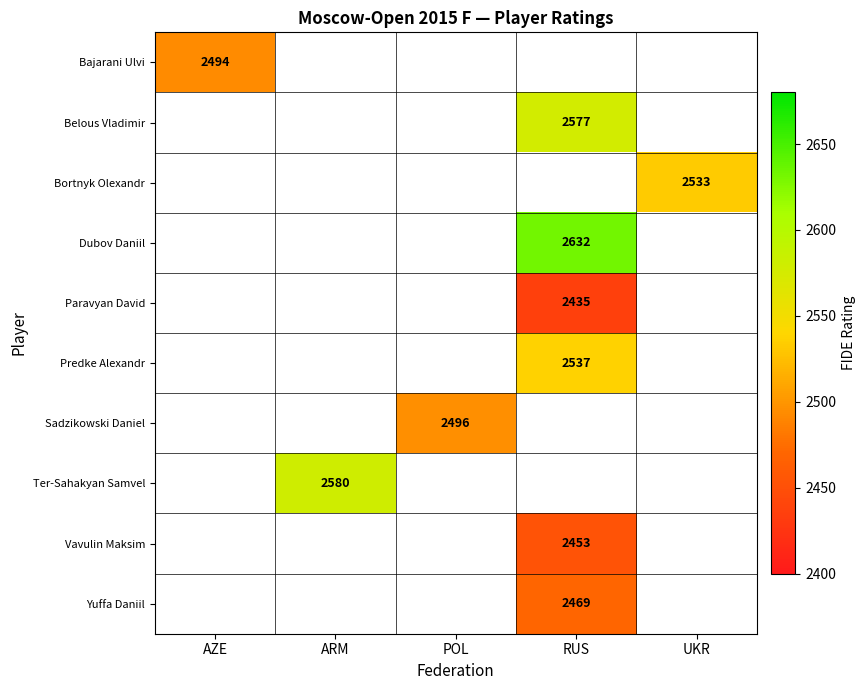

How many categories are shown in the chart?

5